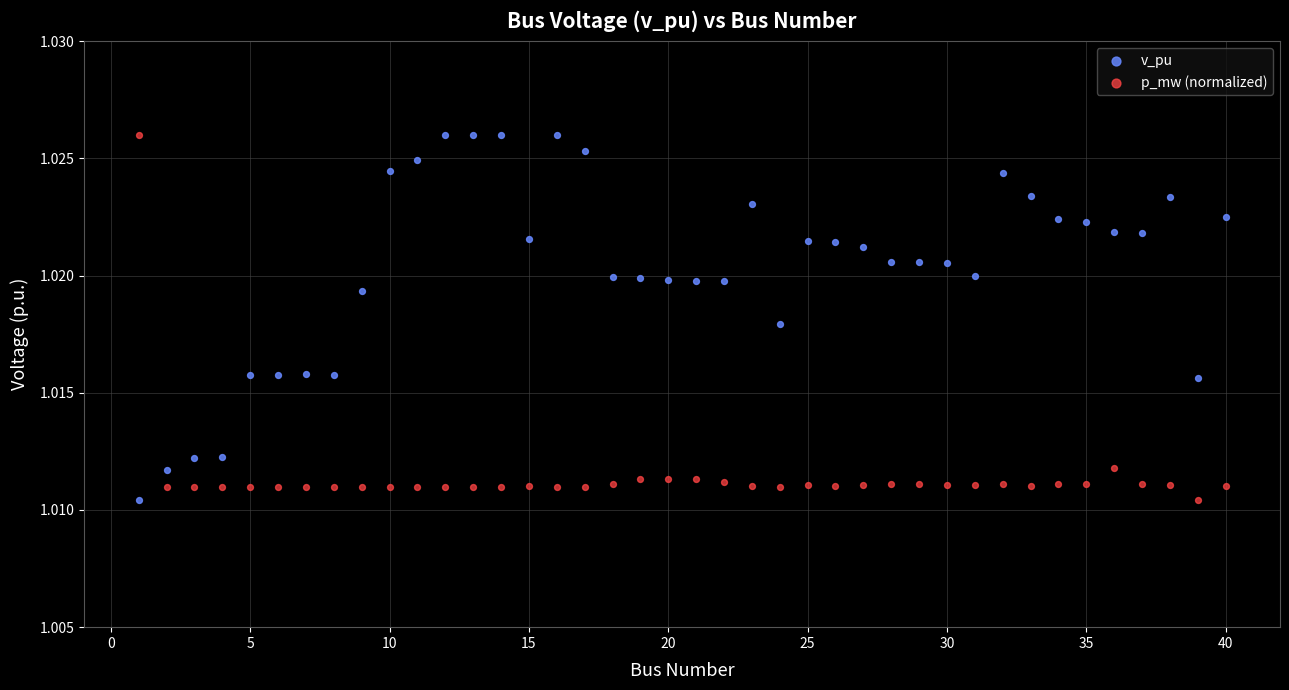

What is the X range (max minus min) for the scatter plot?

39.0